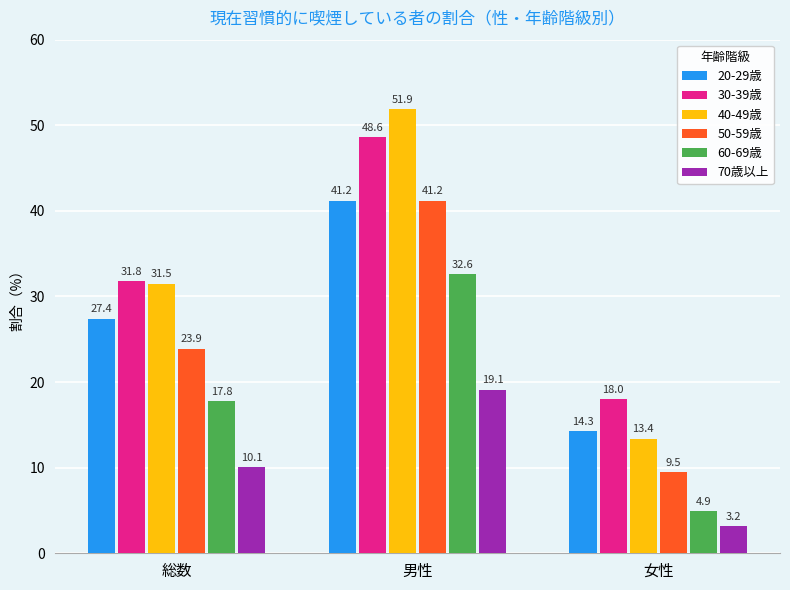

Is it true that 70歳以上 equals 19.1 at 男性?

True